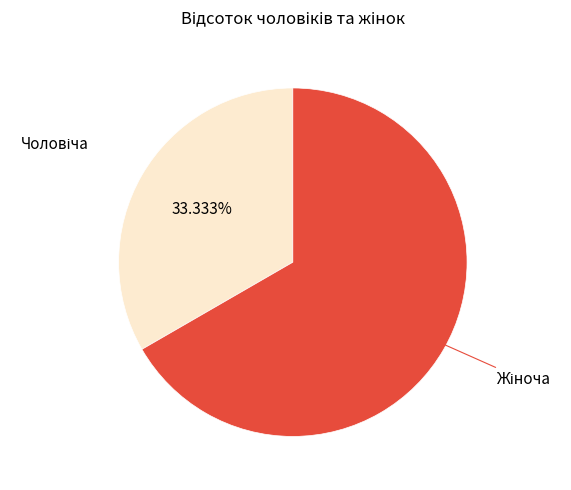

Is there any slice that represents more than half of the pie?

Yes